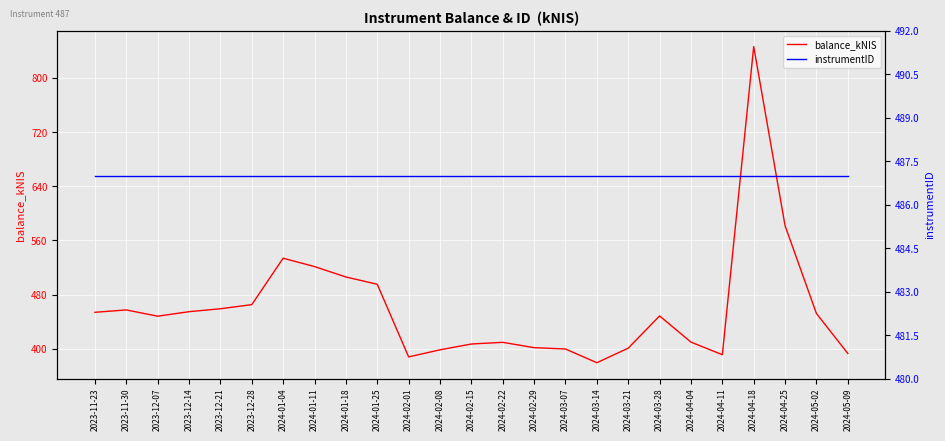

Which series has the largest total across all categories?

instrumentID